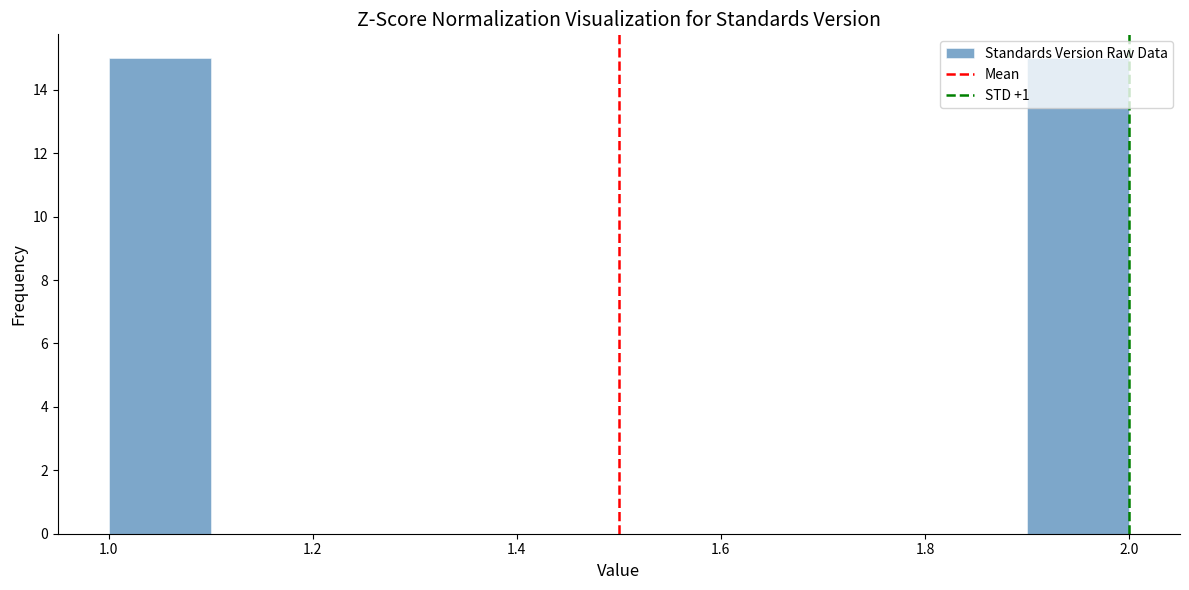

Reading left to right, list every bar in this chart as the range it spans on the x-axis followed by its height. The values are not printed on the chart, so give them approximately, as read against the axis.

1.0 to 1.1: 15
1.1 to 1.2: 0
1.2 to 1.3: 0
1.3 to 1.4: 0
1.4 to 1.5: 0
1.5 to 1.6: 0
1.6 to 1.7: 0
1.7 to 1.8: 0
1.8 to 1.9: 0
1.9 to 2.0: 15